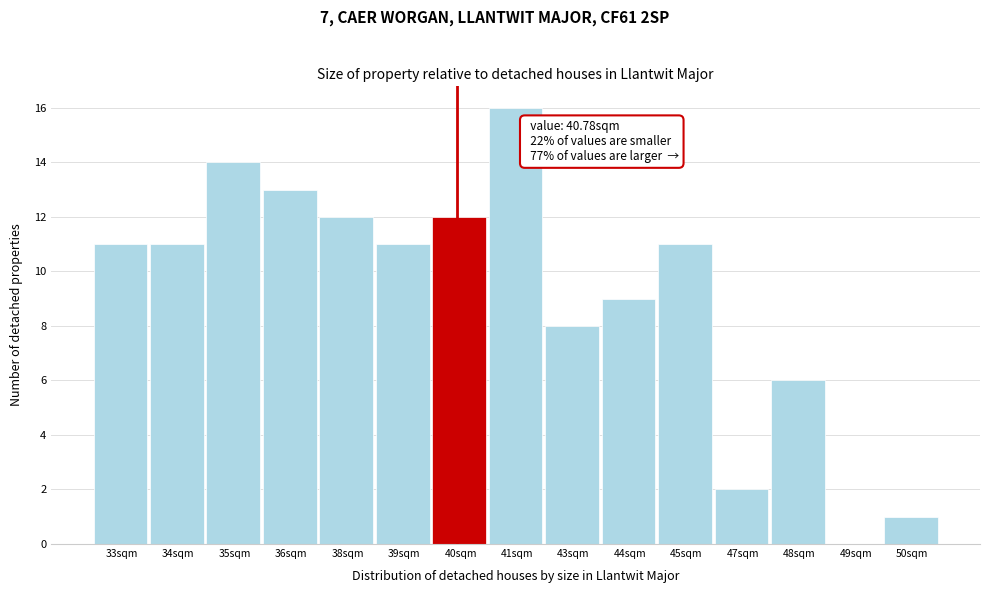

Reading left to right, extract all data points from this chart.

33sqm=11	34sqm=11	35sqm=14	36sqm=13	38sqm=12	39sqm=11	40sqm=12	41sqm=16	43sqm=8	44sqm=9	45sqm=11	47sqm=2	48sqm=6	49sqm=0	50sqm=1